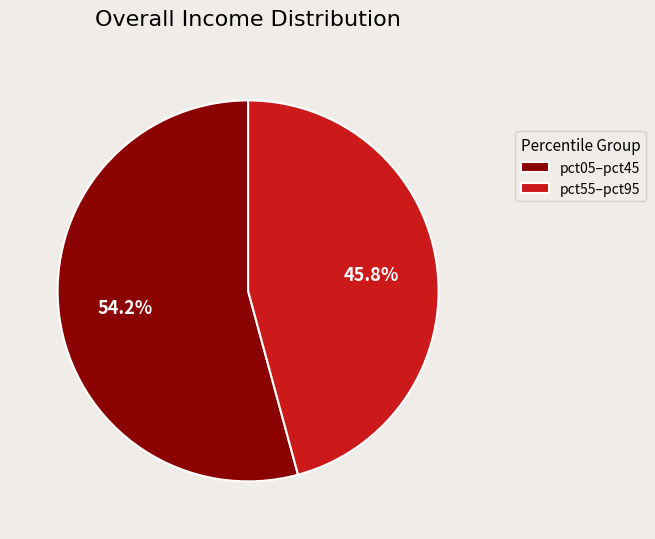

Does pct55–pct95 account for over 50% of the chart?

No